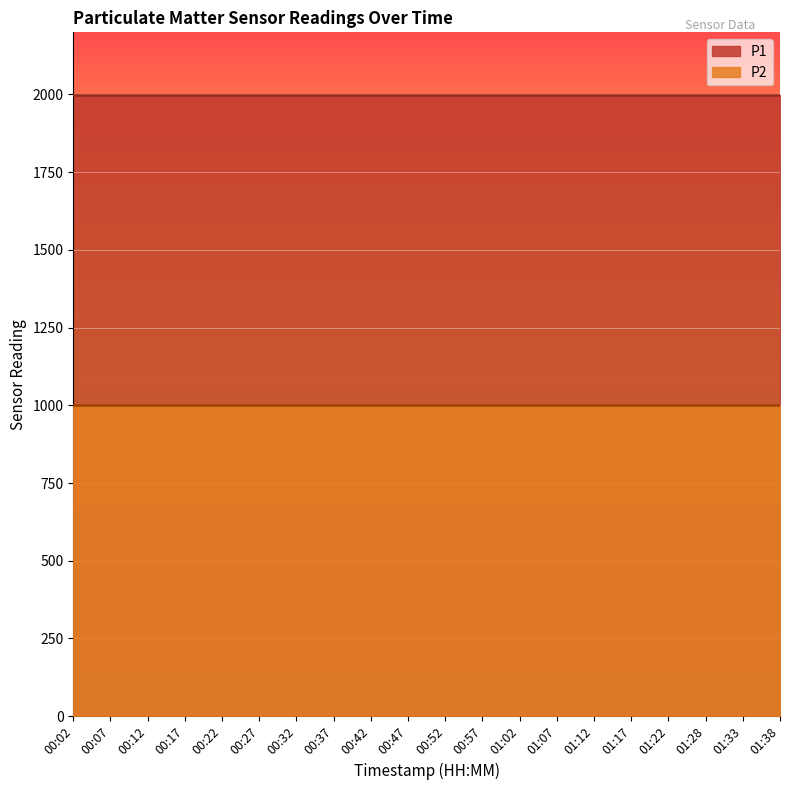

Which series has the widest spread of values?

P1